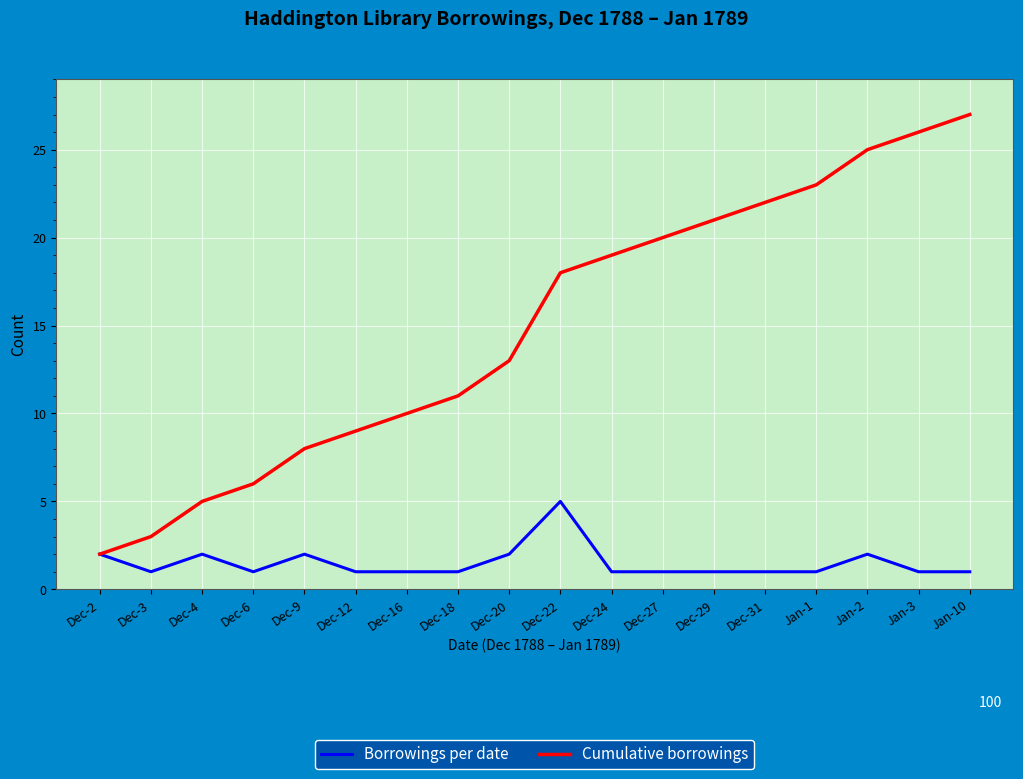

What is the greatest value displayed?

27